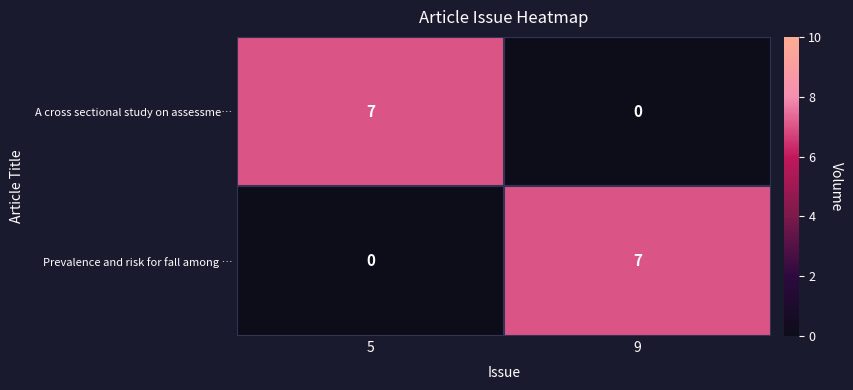

Reading right to left, what are all the values shown in this chart?

A cross sectional study on assessme…: 0	7
Prevalence and risk for fall among …: 7	0